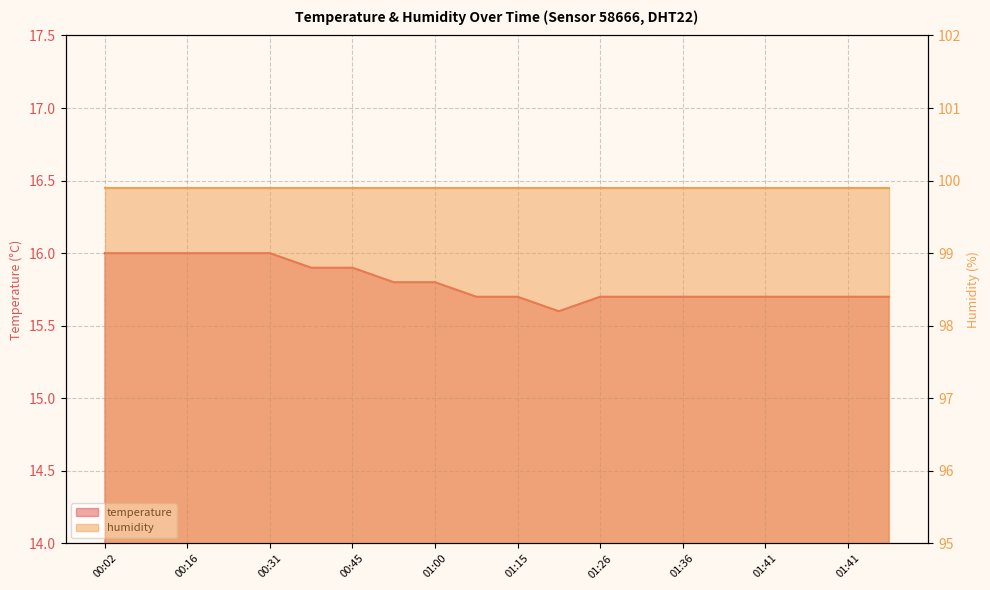

What is the average value?

15.8